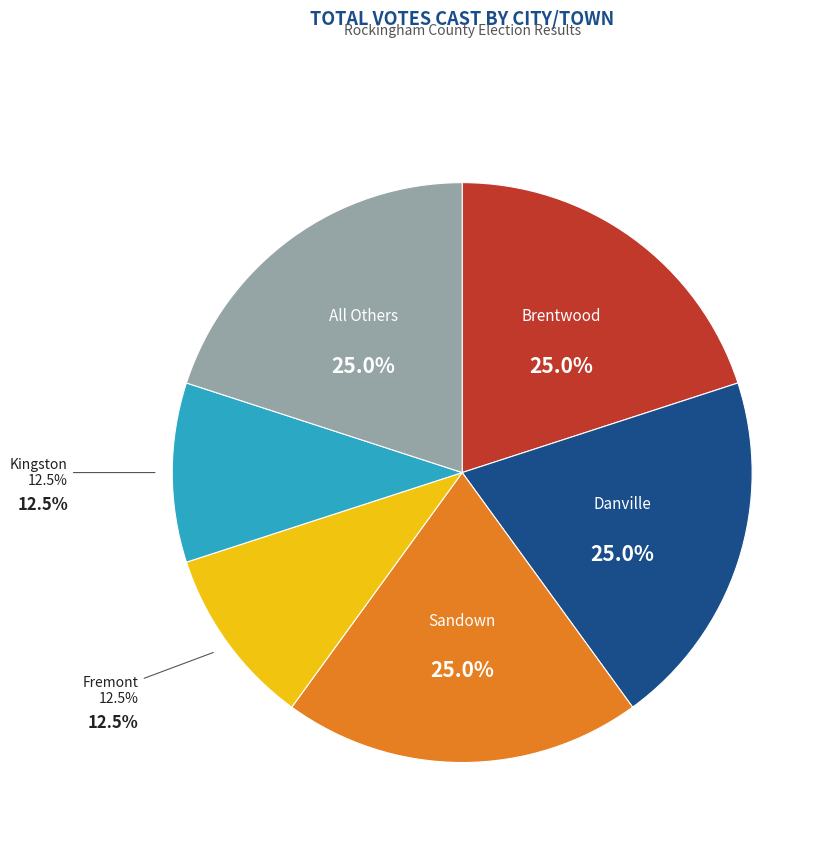

To the nearest percent, what is the difference between the largest and smallest slice percentages?

10%